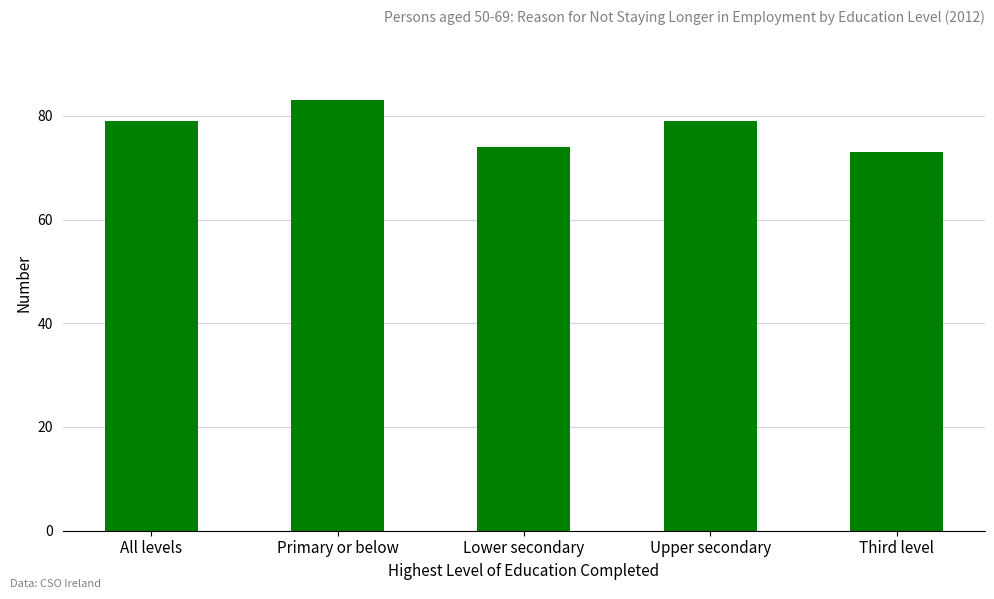

The chart shows a value of 79 at Upper secondary. True or false?

True